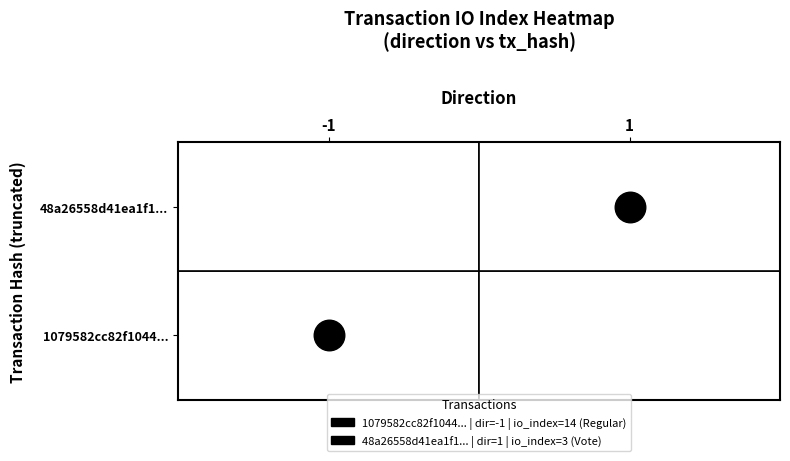

Rank the series at 1 from lowest to highest value.

48a26558d41ea1f17471f0f7b742efa6e0698b5, 1079582cc82f104420f78a0920ff4a3f6bc2501